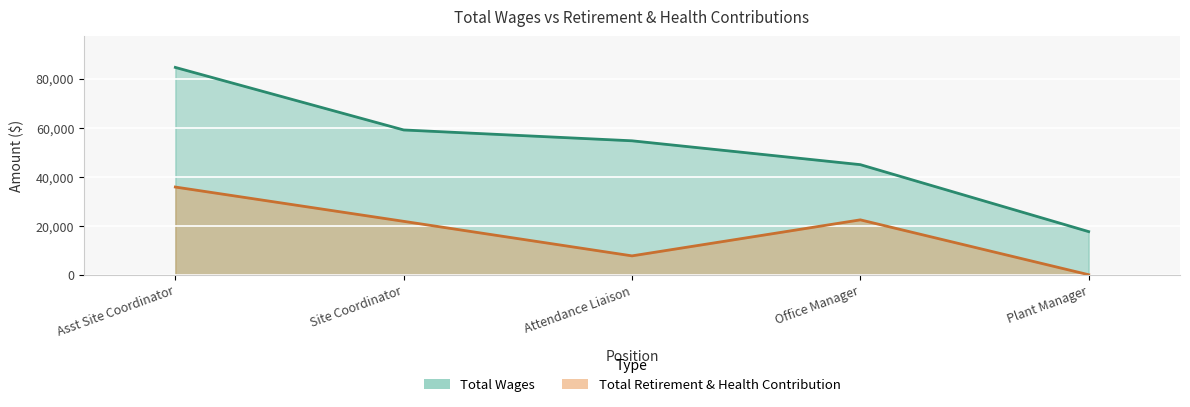

What is the sum of all Total Retirement & Health Contribution values?

87597